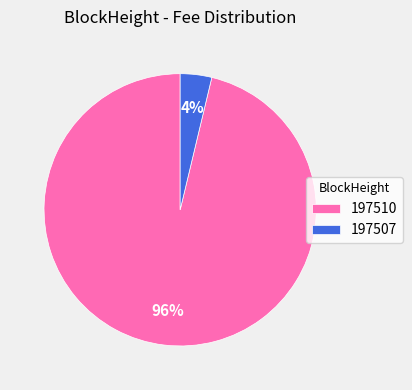

Count the number of slices in the pie.

2